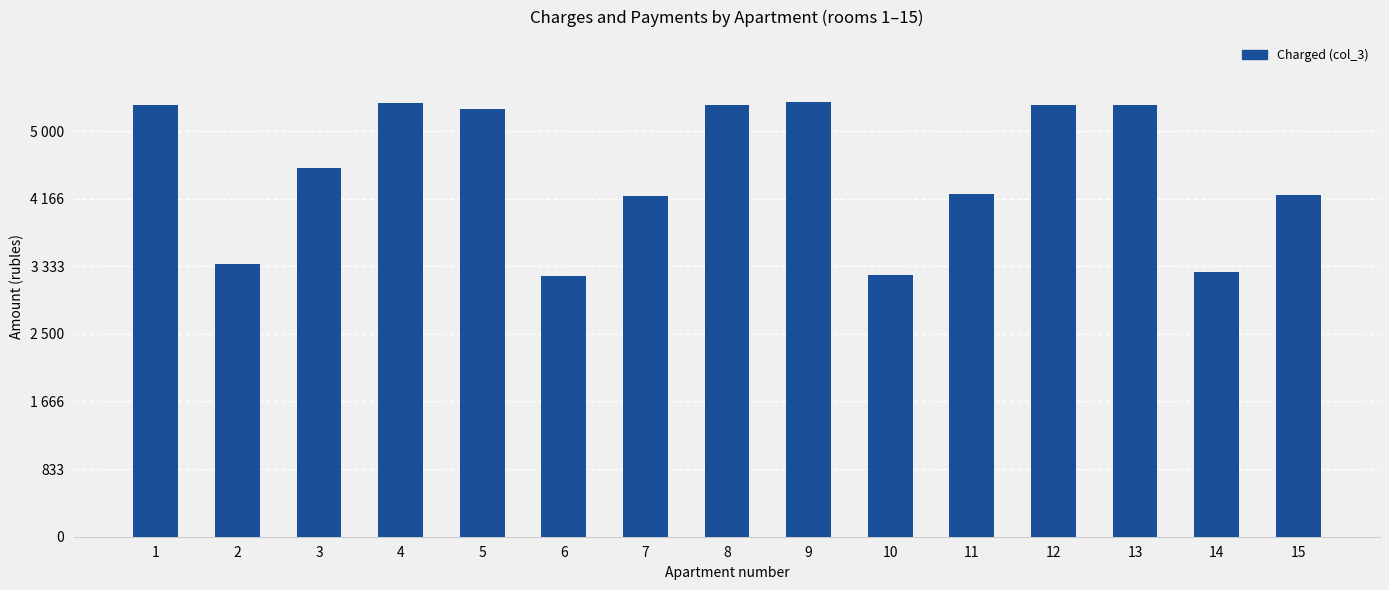

Does the chart contain any negative values?

No